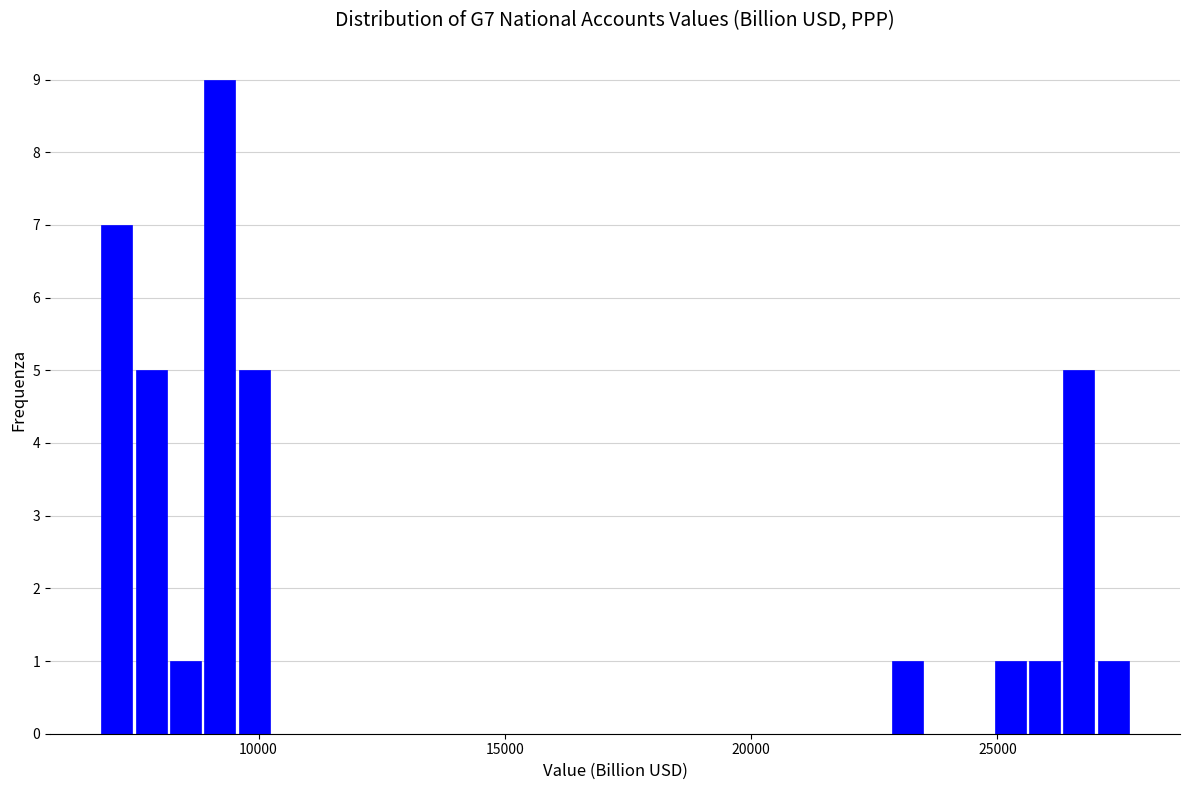

Around what value on the x-axis is the tallest bar? Give the approximate position of its centre, as read against the axis.

9000